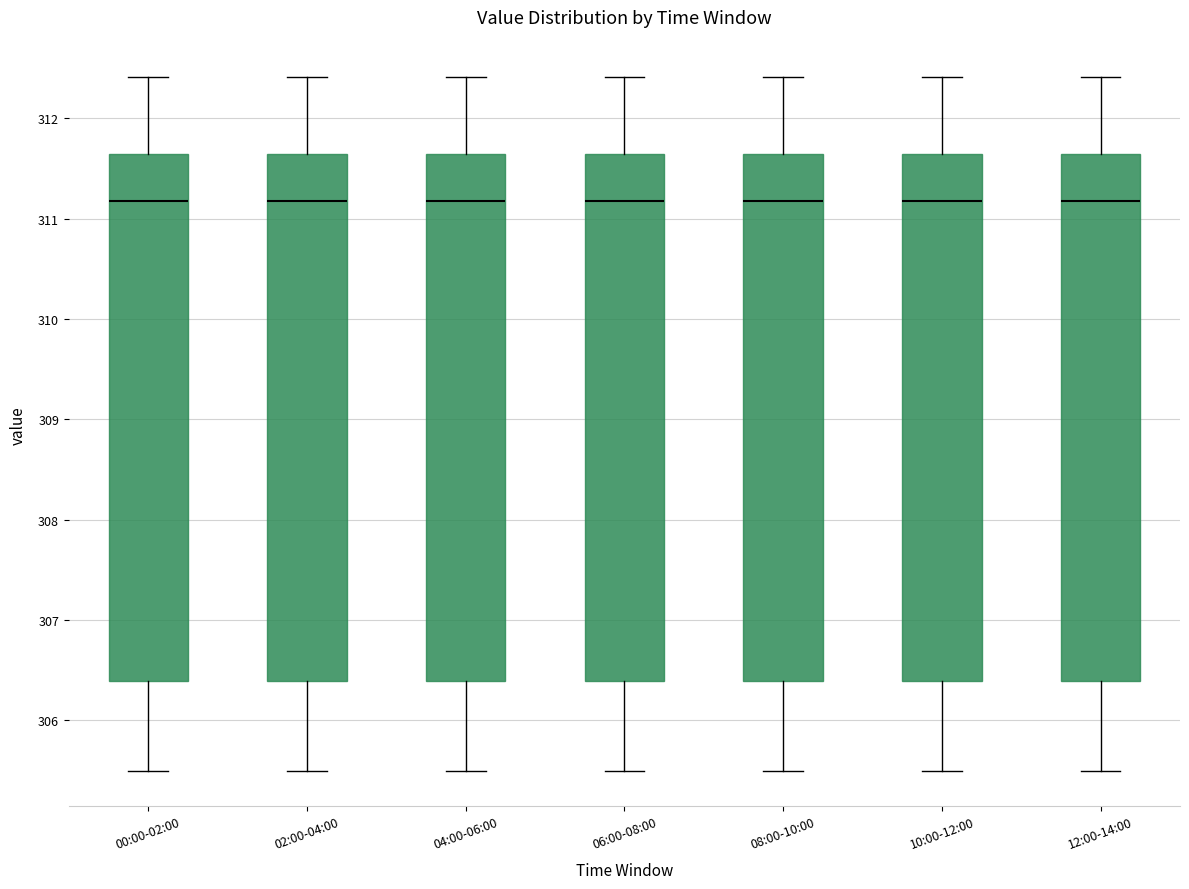

Reading left to right, read every box against the y-axis: the position of its median line, the range the box covers, and the ends of its whiskers. The values are not printed on the chart, so give them approximately, as read against the axis.

00:00-02:00: median 311.2, box 306.4 to 311.6, whiskers 305.5 to 312.4
02:00-04:00: median 311.2, box 306.4 to 311.6, whiskers 305.5 to 312.4
04:00-06:00: median 311.2, box 306.4 to 311.6, whiskers 305.5 to 312.4
06:00-08:00: median 311.2, box 306.4 to 311.6, whiskers 305.5 to 312.4
08:00-10:00: median 311.2, box 306.4 to 311.6, whiskers 305.5 to 312.4
10:00-12:00: median 311.2, box 306.4 to 311.6, whiskers 305.5 to 312.4
12:00-14:00: median 311.2, box 306.4 to 311.6, whiskers 305.5 to 312.4